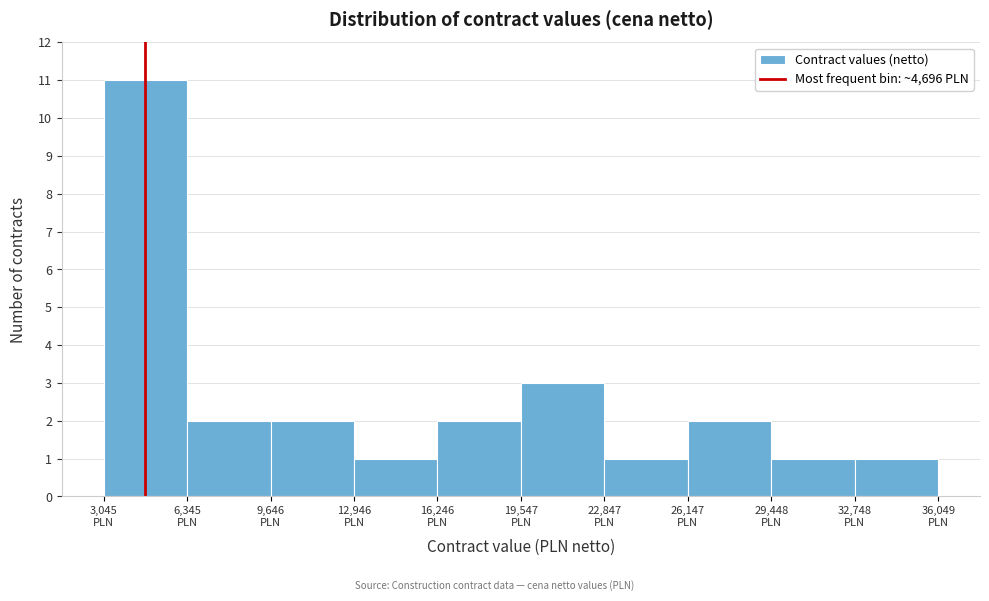

What is the height of the bar covering 23000 to 26000 on the x-axis? Neither the bar edges nor the heights are printed on the chart, so give them approximately, as read against the axes.

1